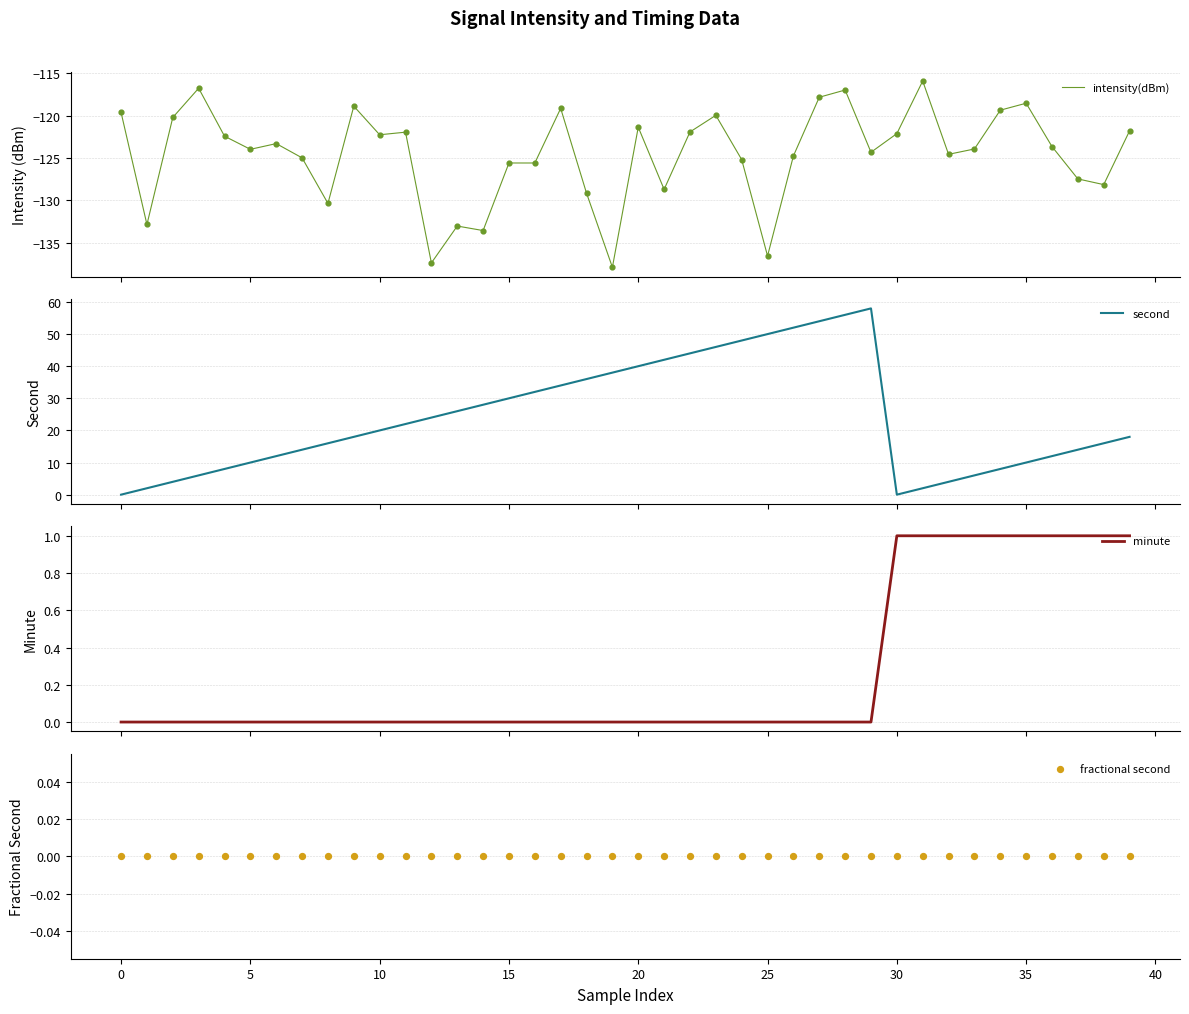

Which series has the widest spread of Y values?

second